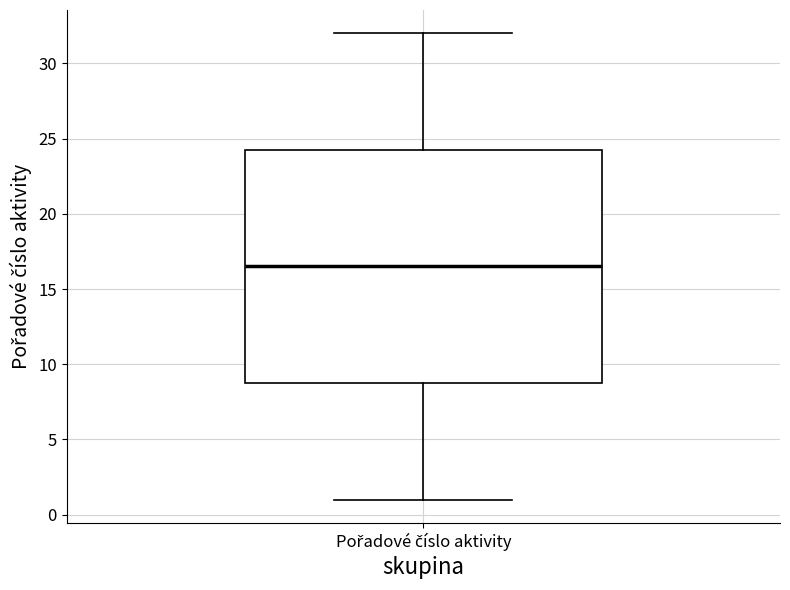

Read this box plot against the y-axis: the position of the median line, the range covered by the box, and the ends of both whiskers. The values are not printed on the chart, so give them approximately, as read against the axis.

median 16.5, box 9.0 to 24.5, whiskers 1.0 to 32.0